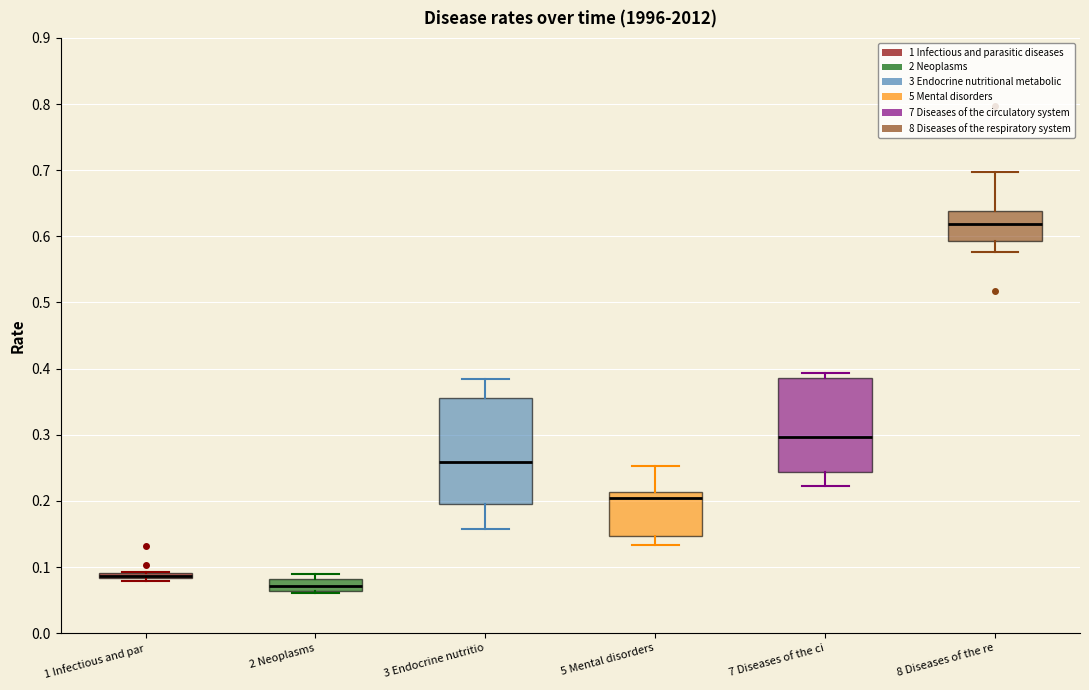

Which box is the tallest, from its lower edge to its upper edge?

3 Endocrine nutritio